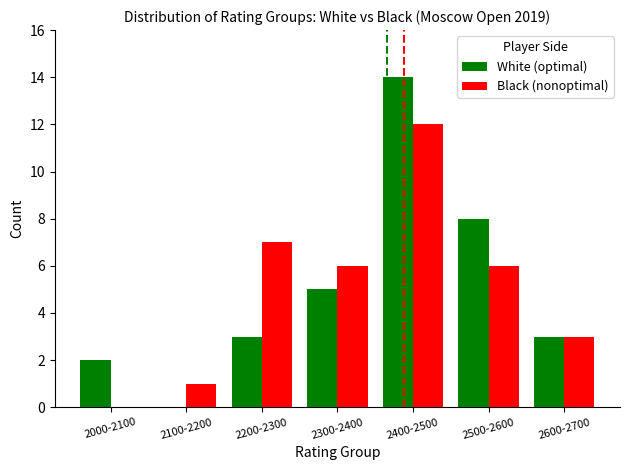

What is the approximate value of Black (nonoptimal) at 2400-2500, to the nearest 5?

10